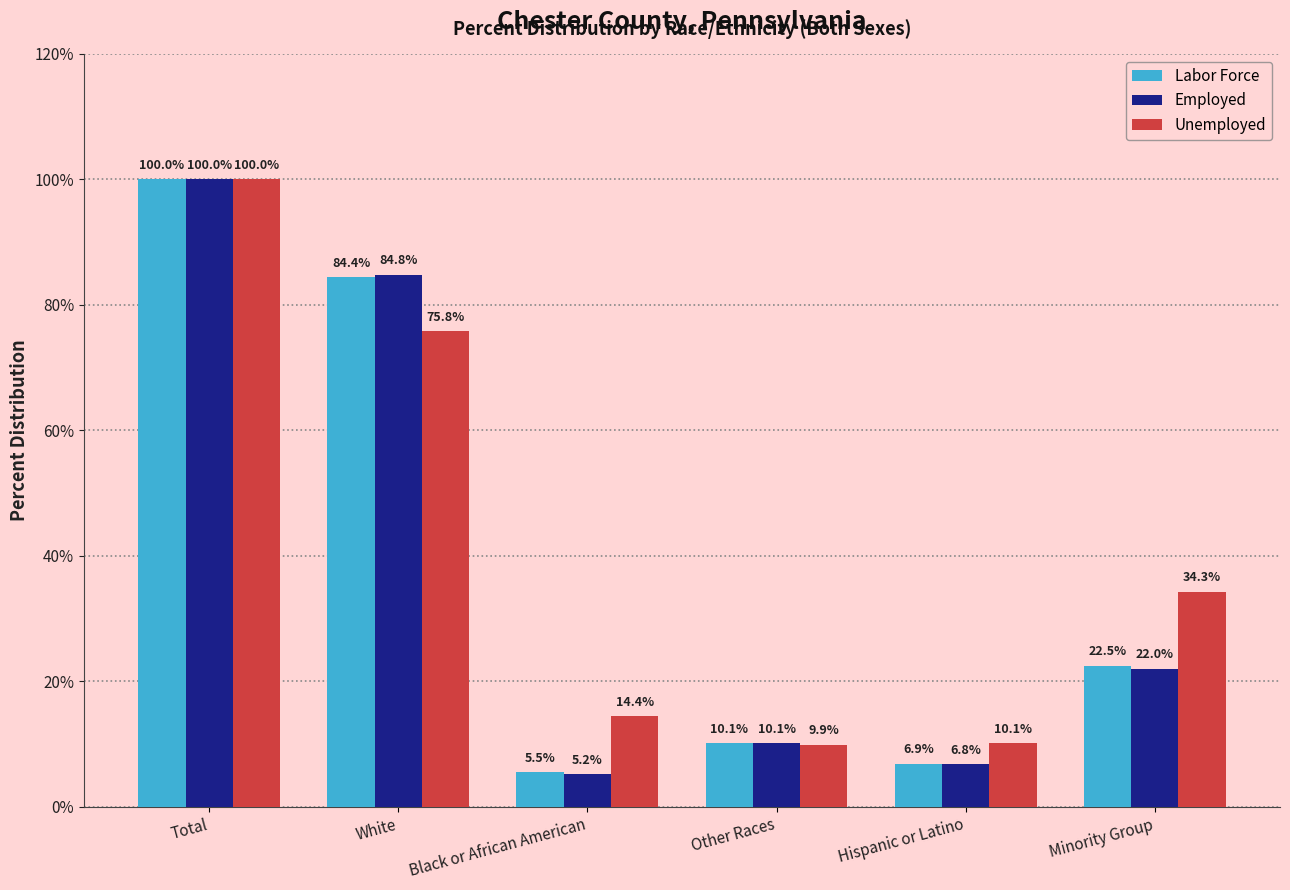

What is the total value across all series at Hispanic or Latino?

23.8